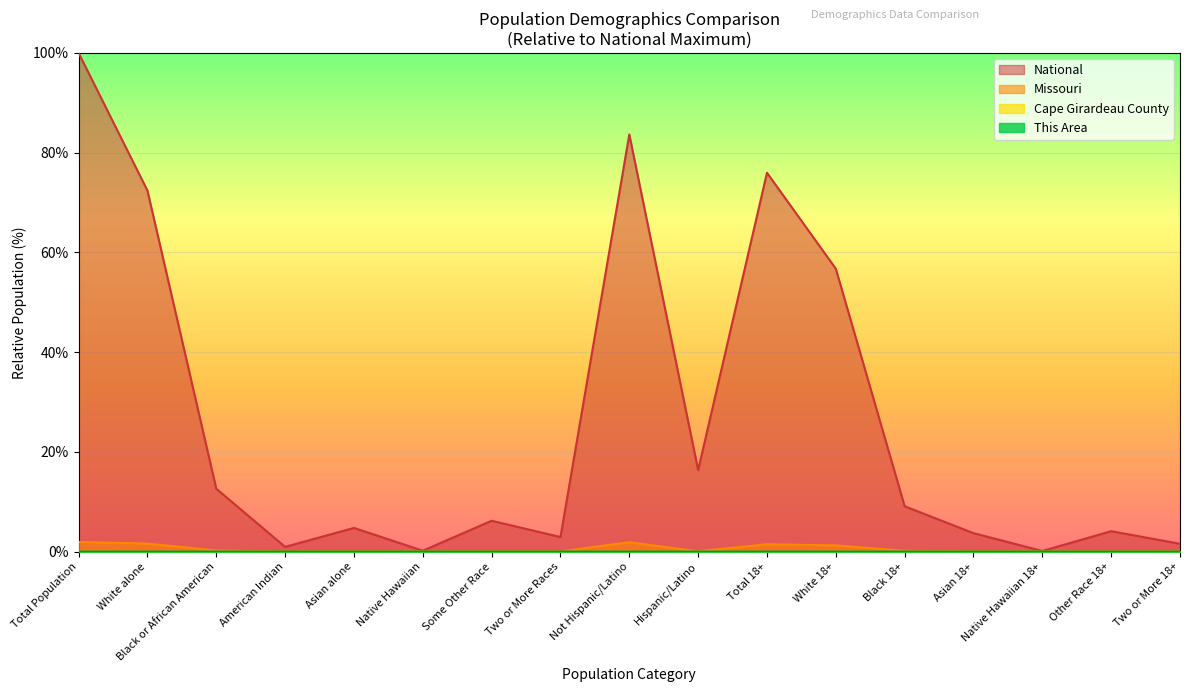

Is the value of Cape Girardeau County at Black or African American greater than the value of National at Some Other Race?

No